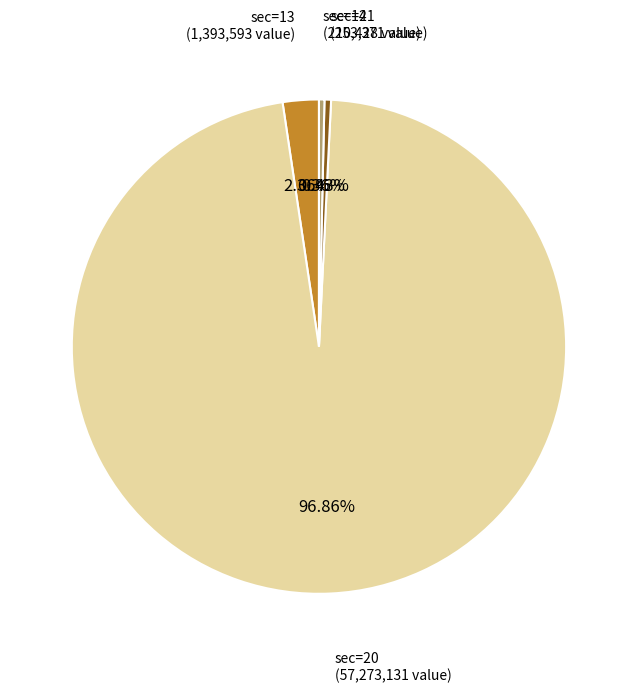

Is there any slice that represents more than half of the pie?

Yes